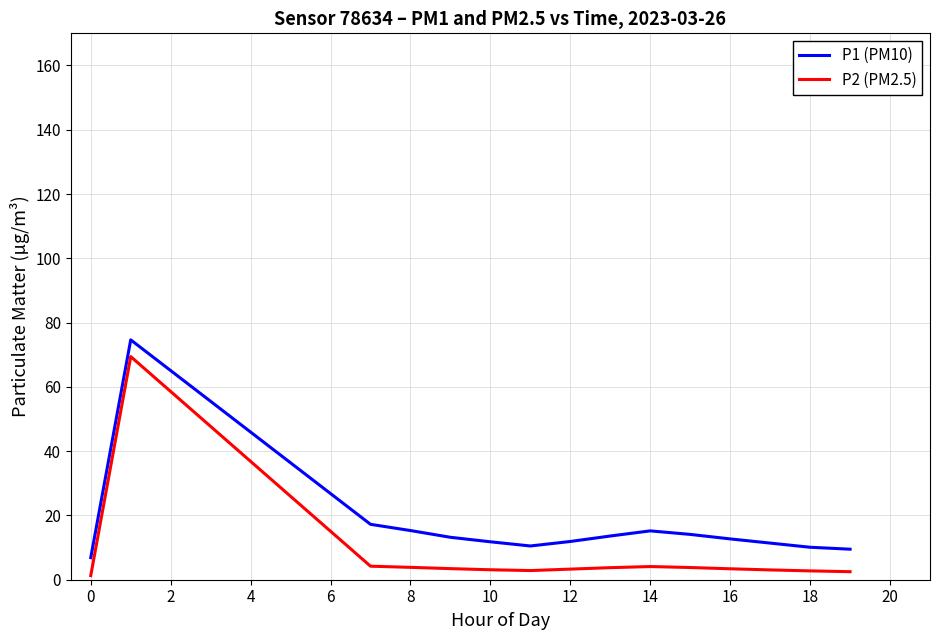

What are all the series names shown in the legend?

P1 (PM10), P2 (PM2.5)